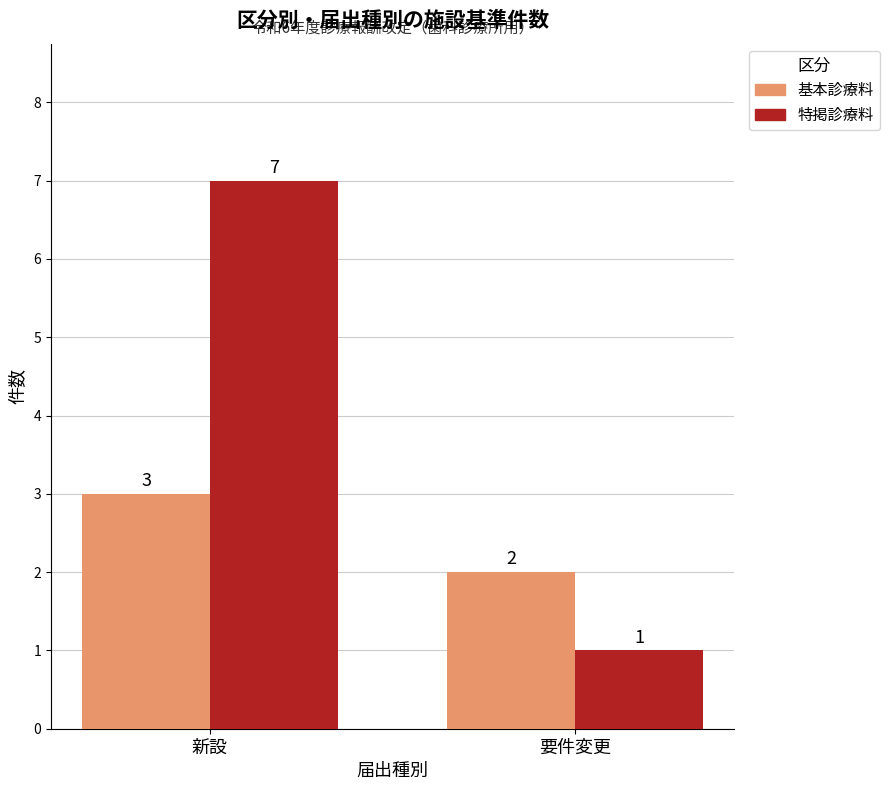

How many values in the 基本診療料 series are below 3?

1